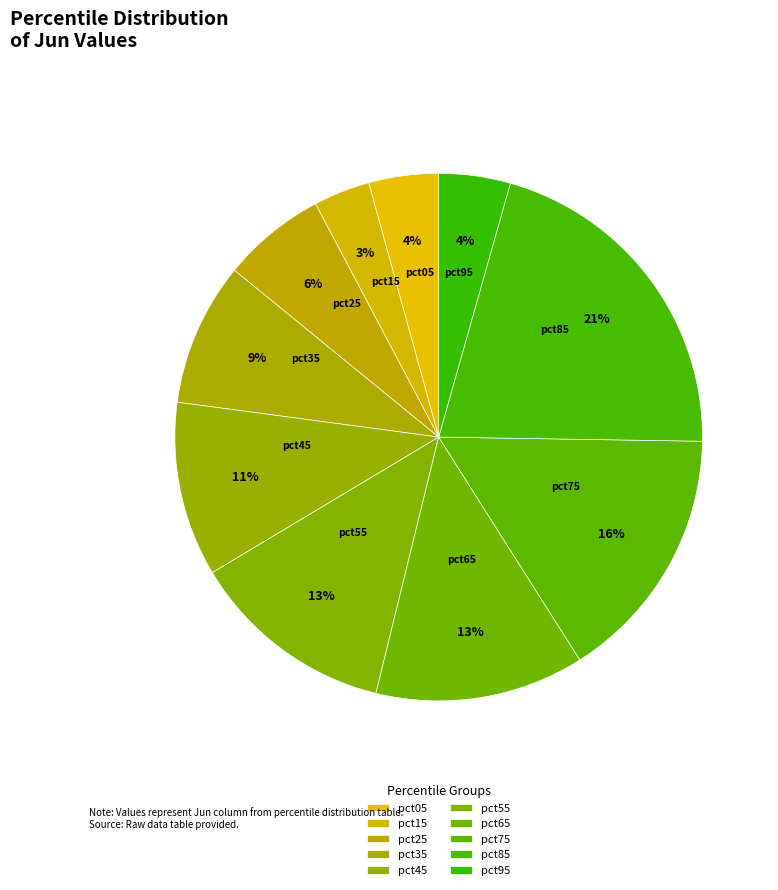

Which category has the biggest portion of the pie?

pct85